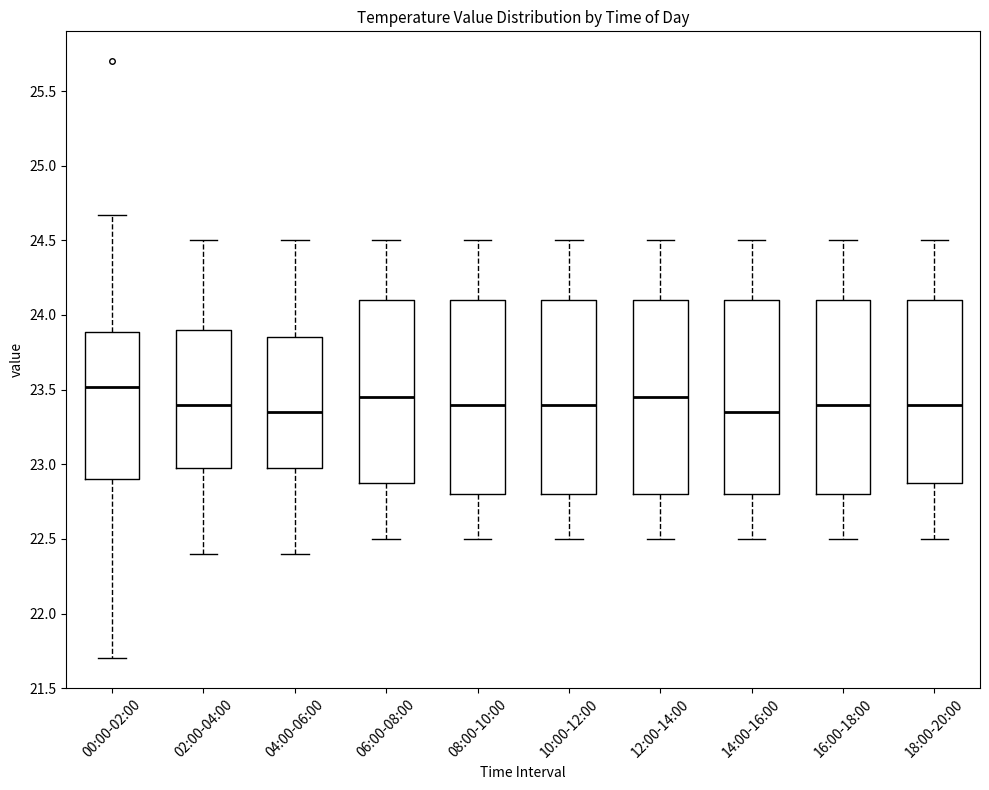

Which box's median line is the highest?

00:00-02:00